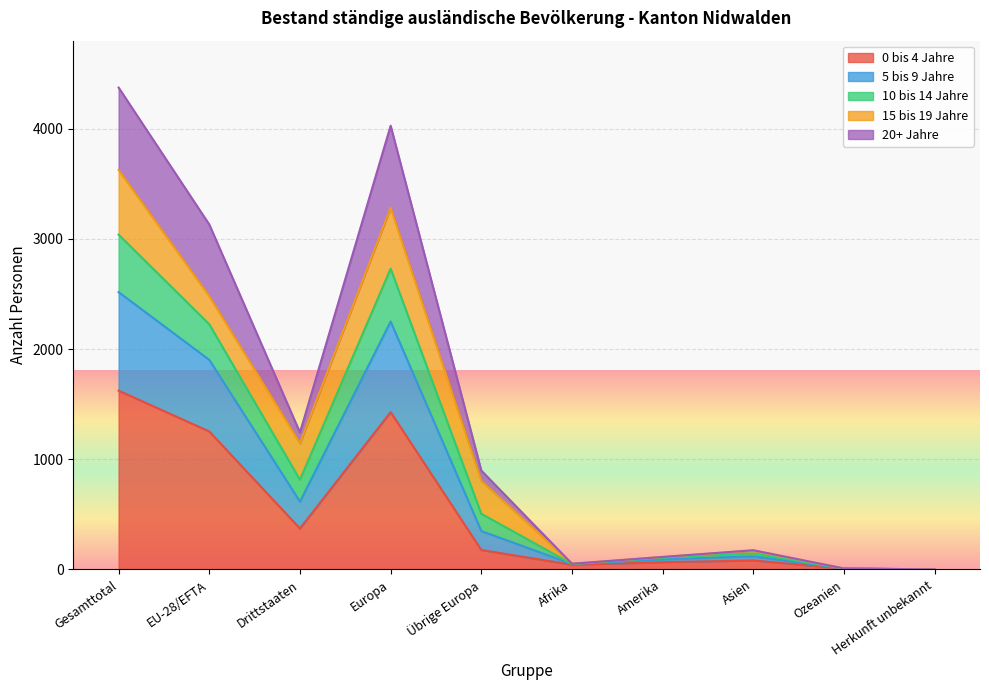

In 5 bis 9 Jahre, how many points are lower than both neighbors (excluding endpoints)?

2